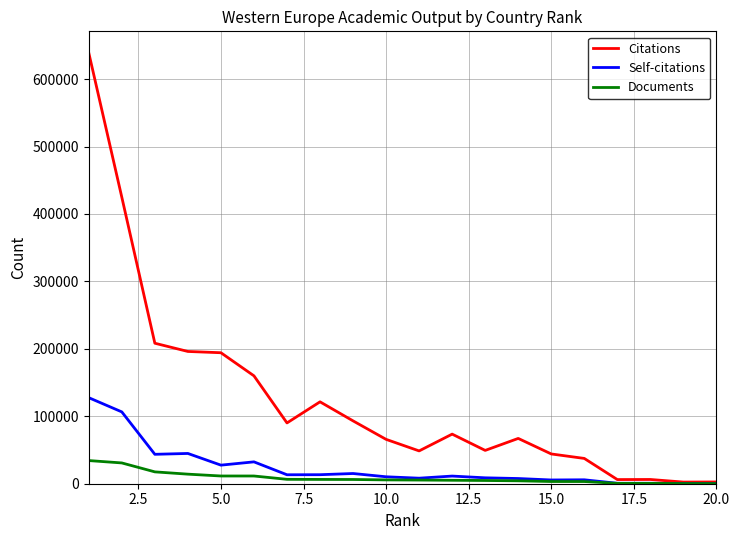

Which series has the largest range (max minus min)?

Citations